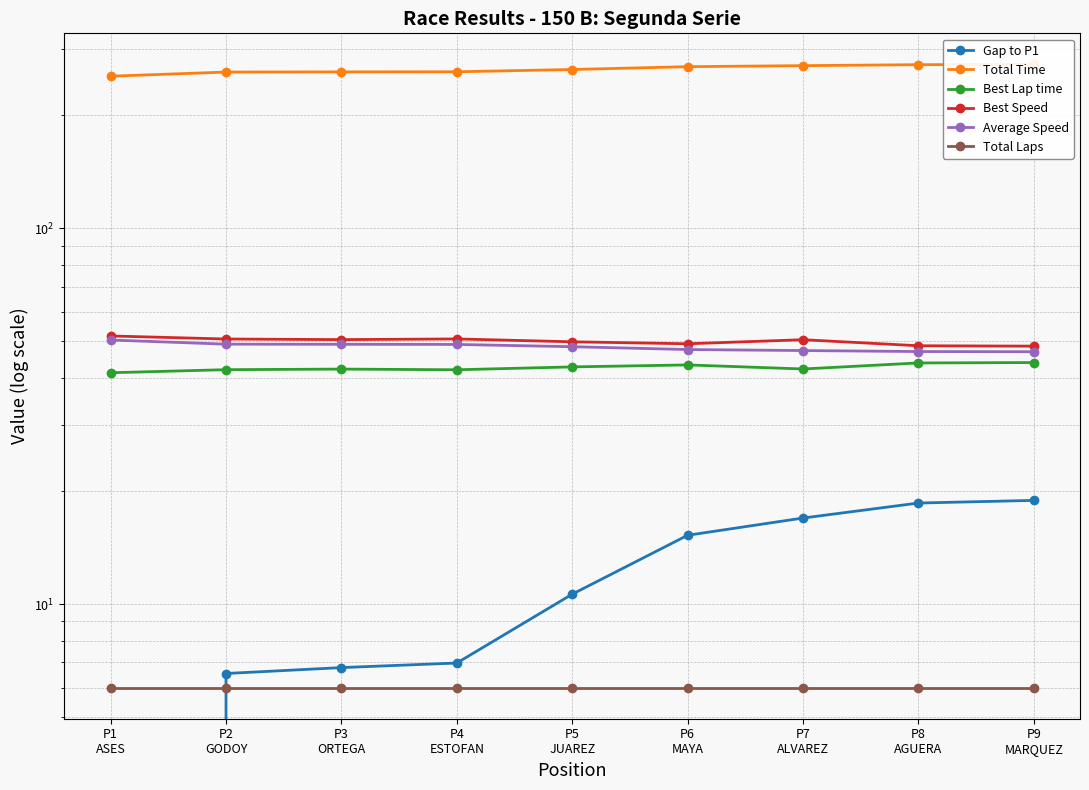

What are all the series names shown in the legend?

Gap to P1, Total Time, Best Lap time, Best Speed, Average Speed, Total Laps